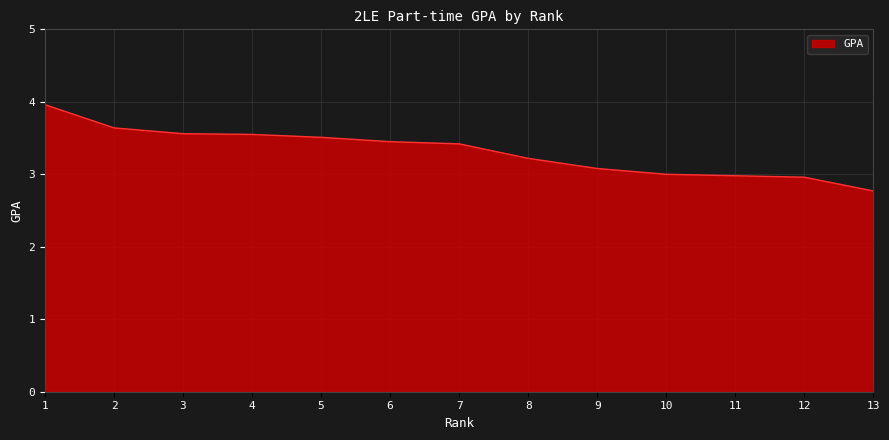

How many series are shown in this chart?

1